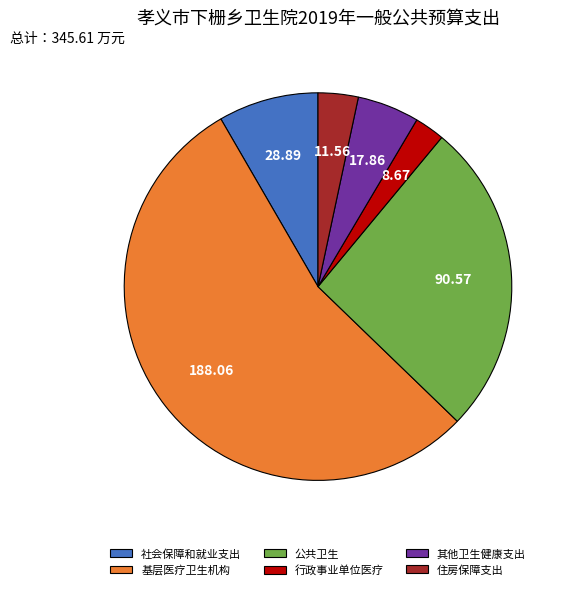

Rank the categories by value from highest to lowest.

基层医疗卫生机构, 公共卫生, 社会保障和就业支出, 其他卫生健康支出, 住房保障支出, 行政事业单位医疗